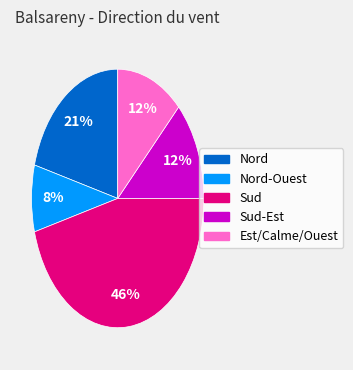

Is there a majority slice in this chart?

No